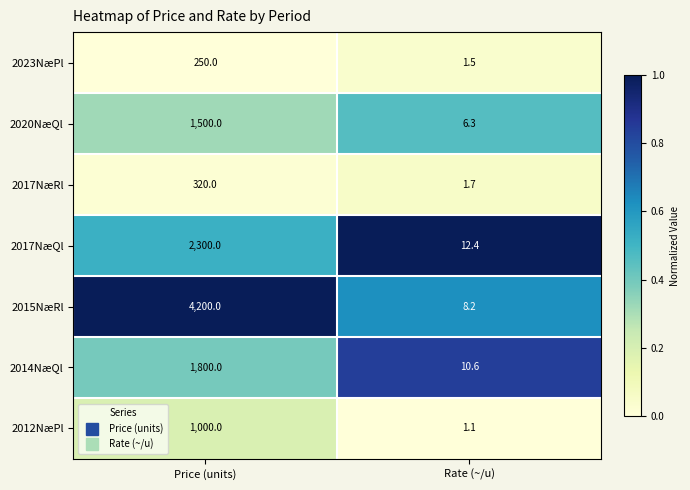

What is the approximate value of 2014NæQl at Rate (~/u)?

10.6